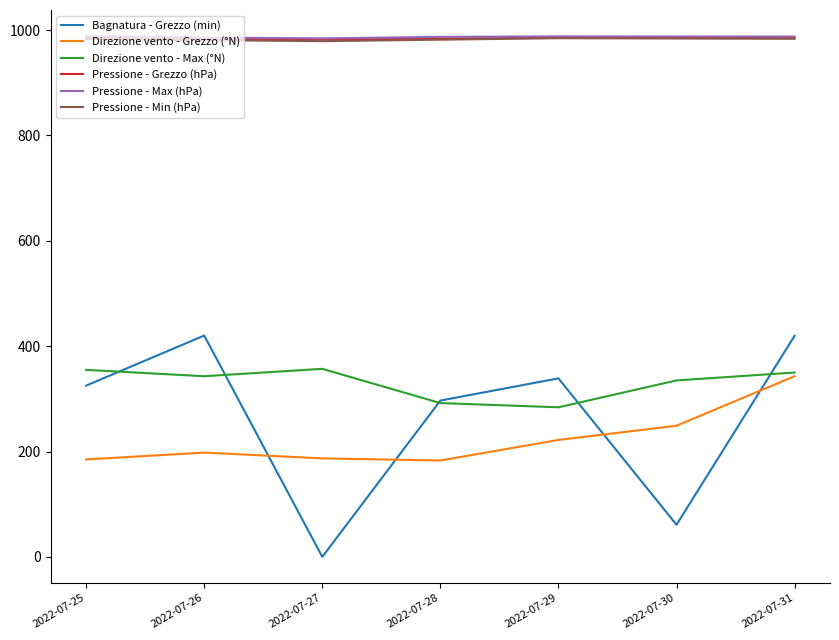

True or false: Direzione vento - Max (°N) and Pressione - Grezzo (hPa) cross at least once.

False